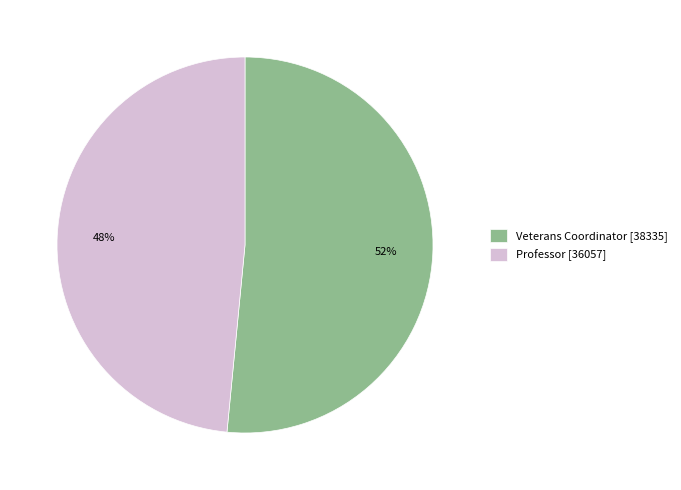

Between Professor [36057] and Veterans Coordinator [38335], which is larger?

Veterans Coordinator [38335]